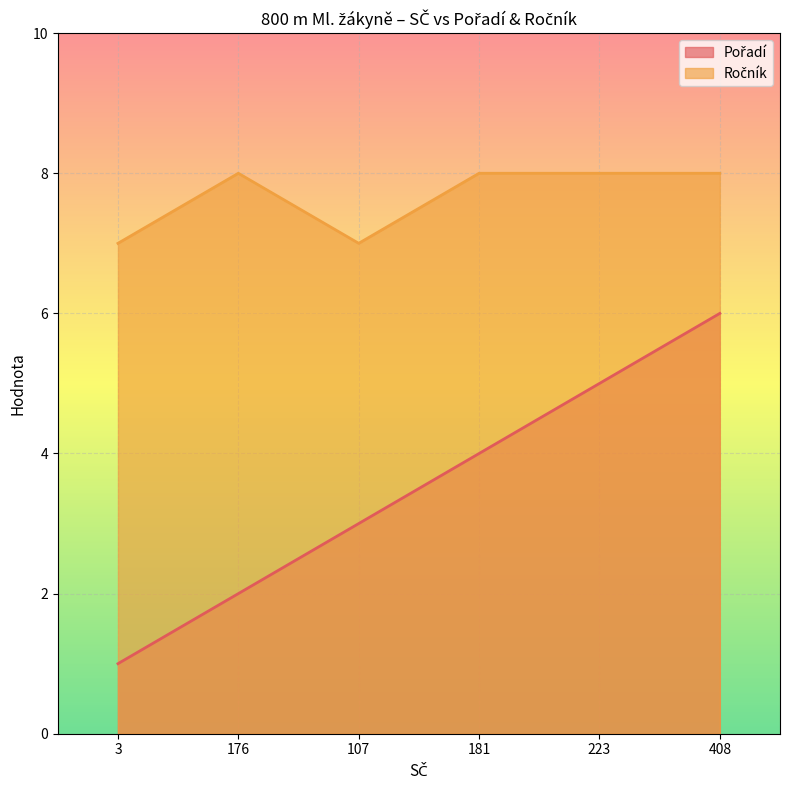

At 181, list the series in order from smallest to largest.

Pořadí, Ročník